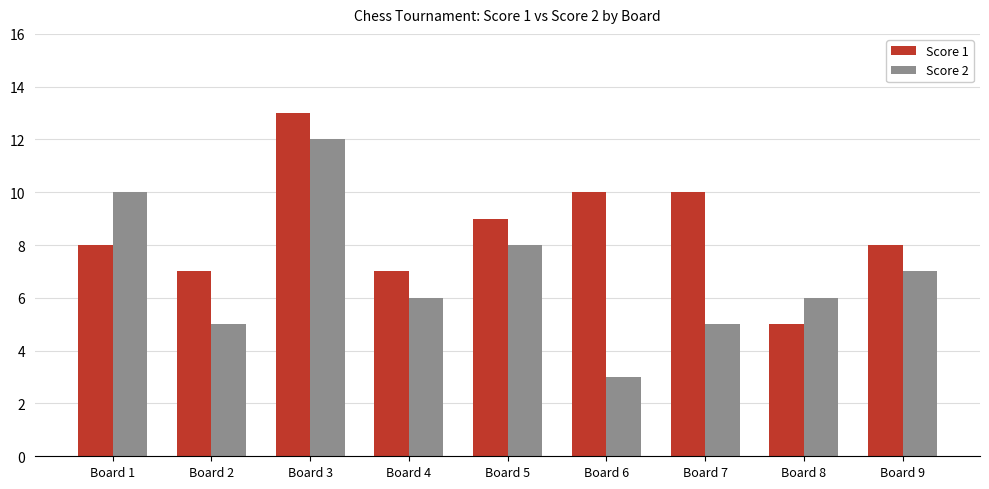

What are all the series names shown in the legend?

Score 1, Score 2